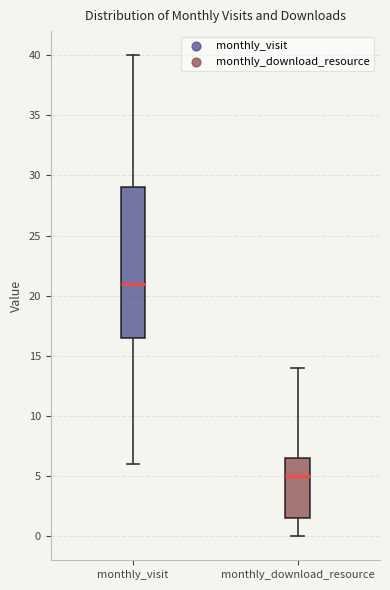

Reading left to right, read every box against the y-axis: the position of its median line, the range the box covers, and the ends of its whiskers. The values are not printed on the chart, so give them approximately, as read against the axis.

monthly_visit: median 21.0, box 16.5 to 29.0, whiskers 6.0 to 40.0
monthly_download_resource: median 5.0, box 1.5 to 6.5, whiskers 0.0 to 14.0